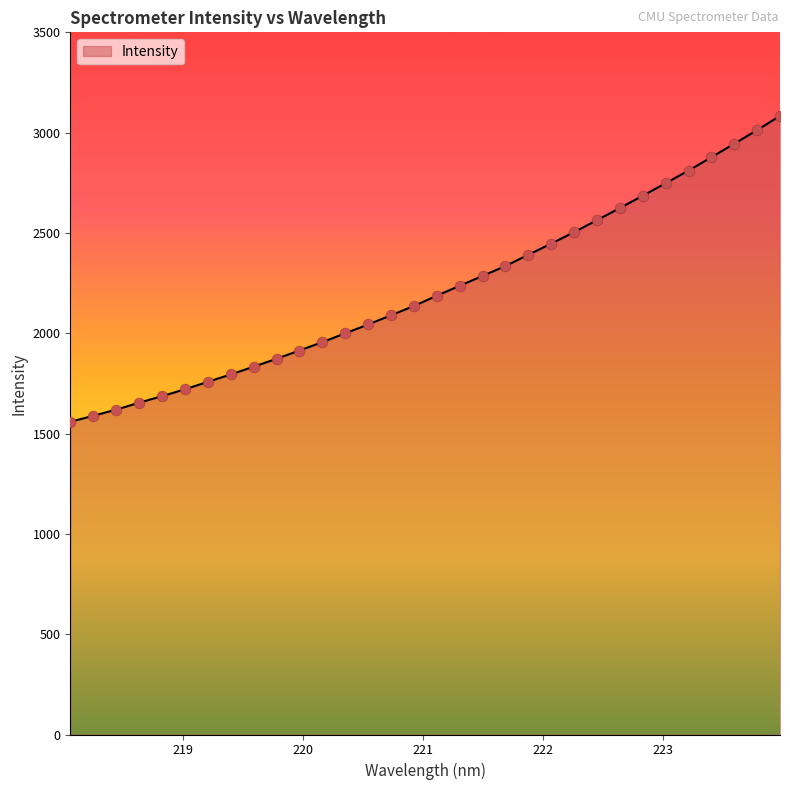

What is the smallest value displayed?

1558.6